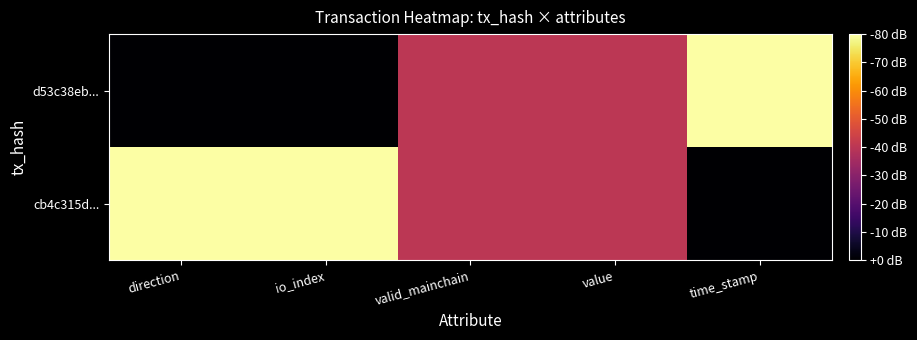

At which category does the chart reach its minimum across all series?

direction